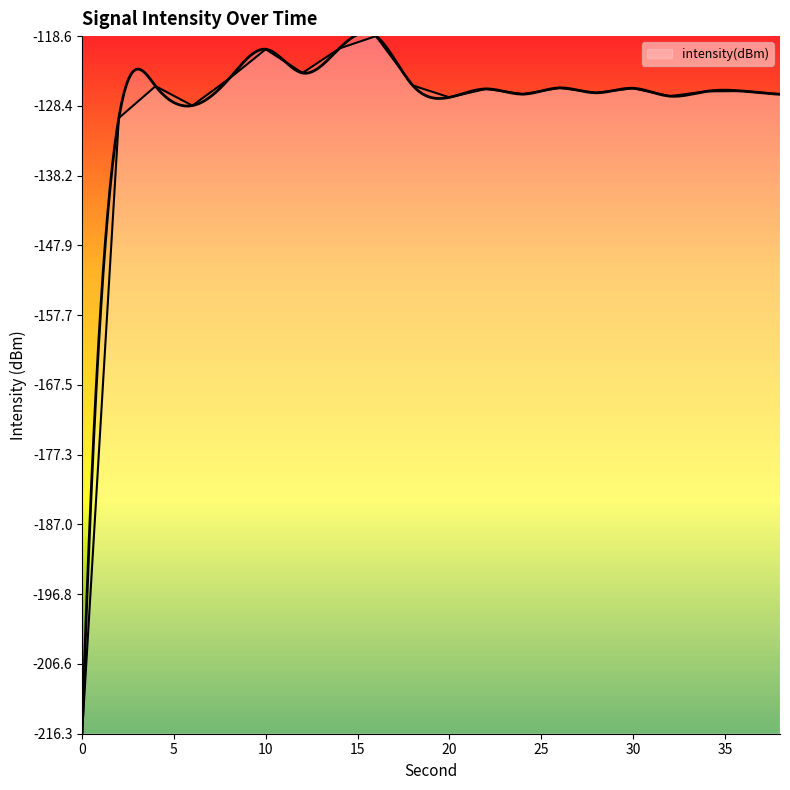

What is the sum of all values?

-2598.9